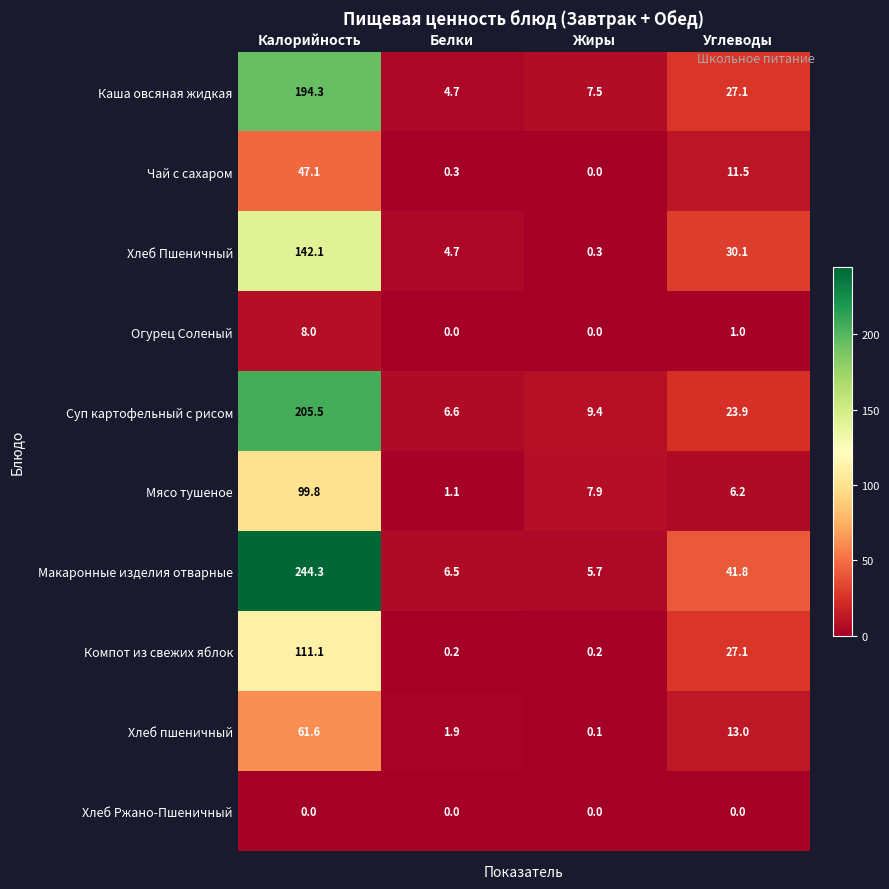

Where does the Чай с сахаром series first go above 11?

Калорийность